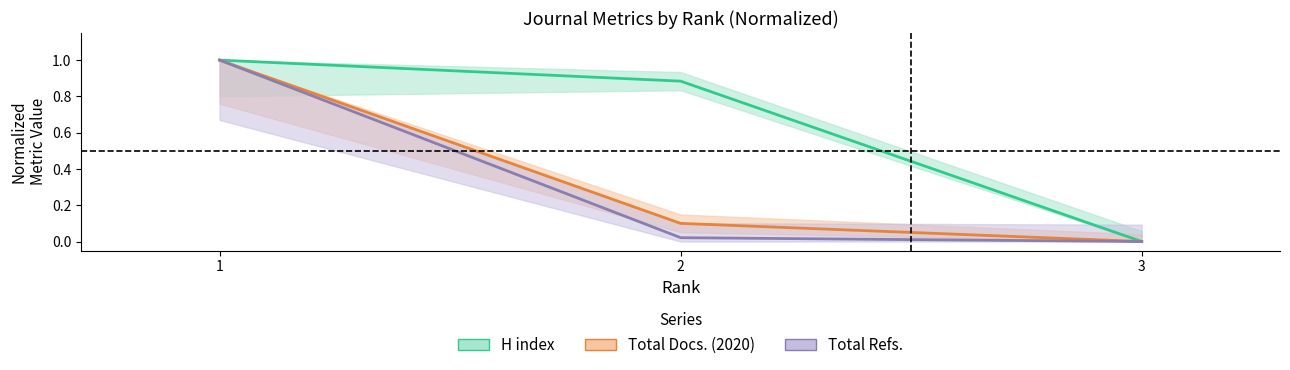

What is the difference between the Total Docs. (2020) values at 3 and 2?

0.1